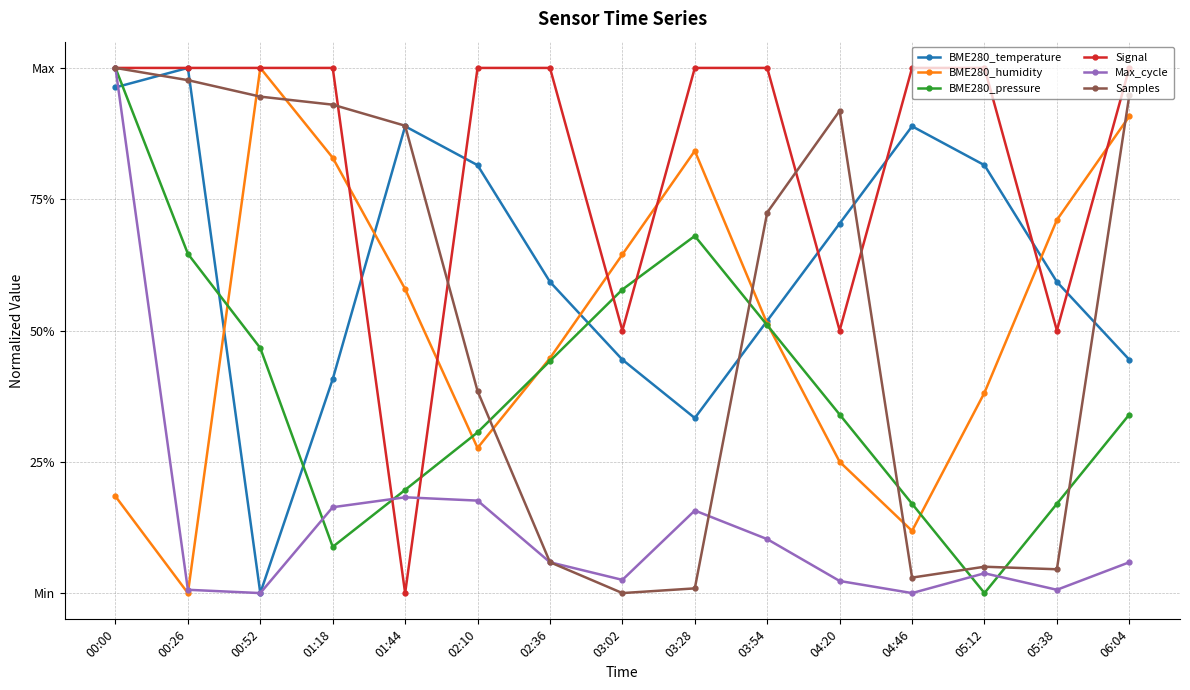

True or false: BME280_temperature has more than 1 interior local peaks.

True